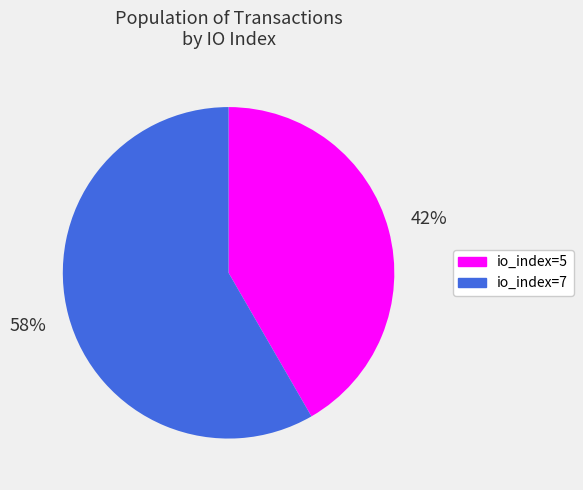

Count the number of slices in the pie.

2